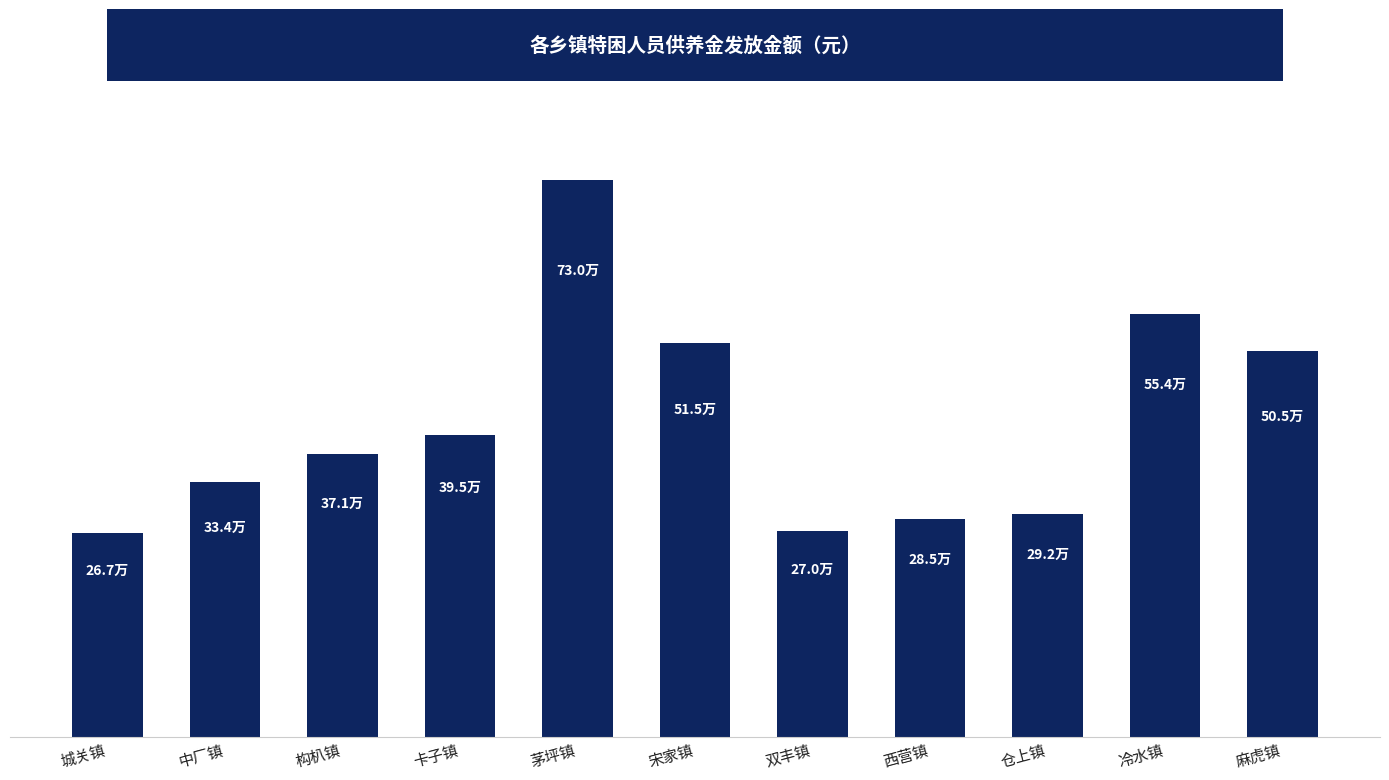

Does the chart contain any negative values?

No